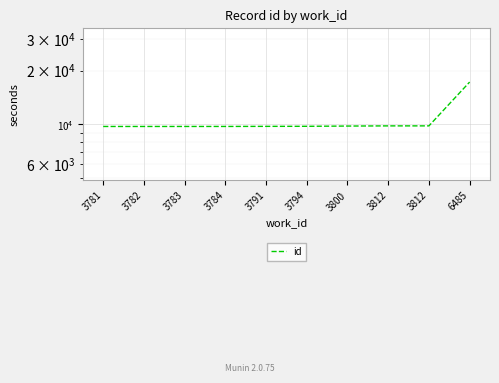

What is the difference between the maximum and second lowest values?

7509